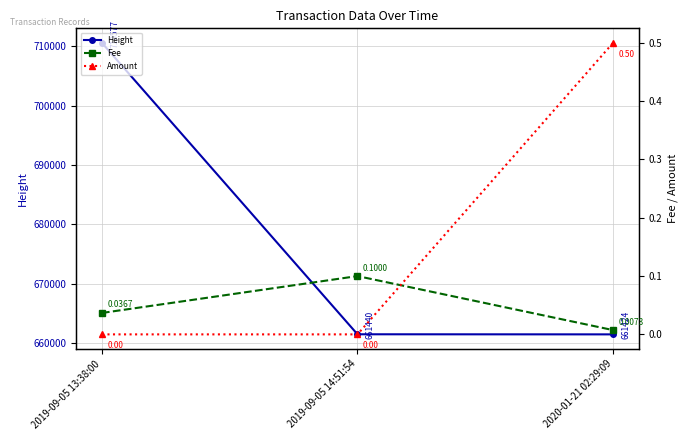

Read the Height value at 2020-01-21 02:29:09.

661424